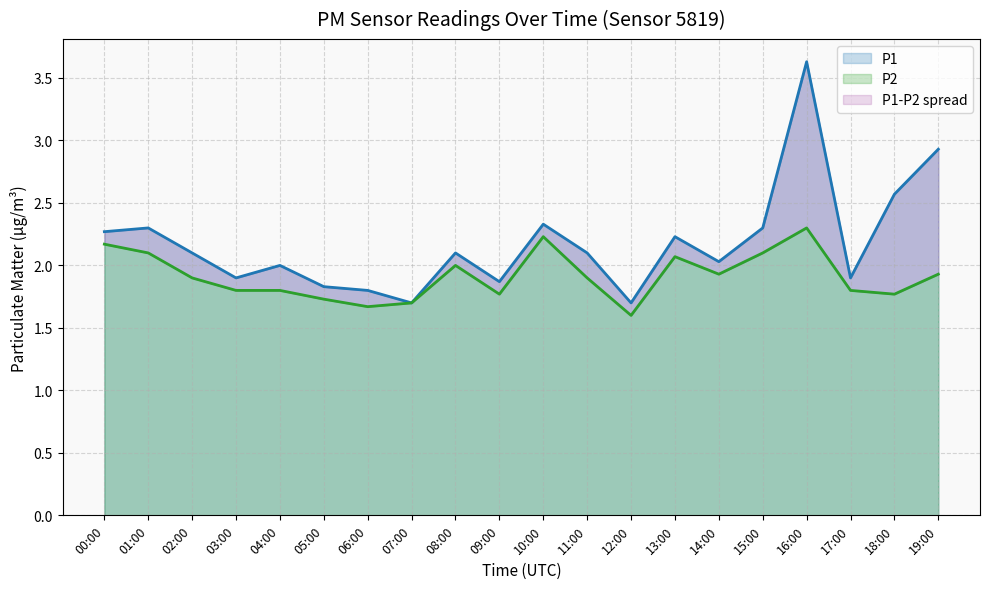

True or false: P1 has a value of 0.4 at 08:00.

False